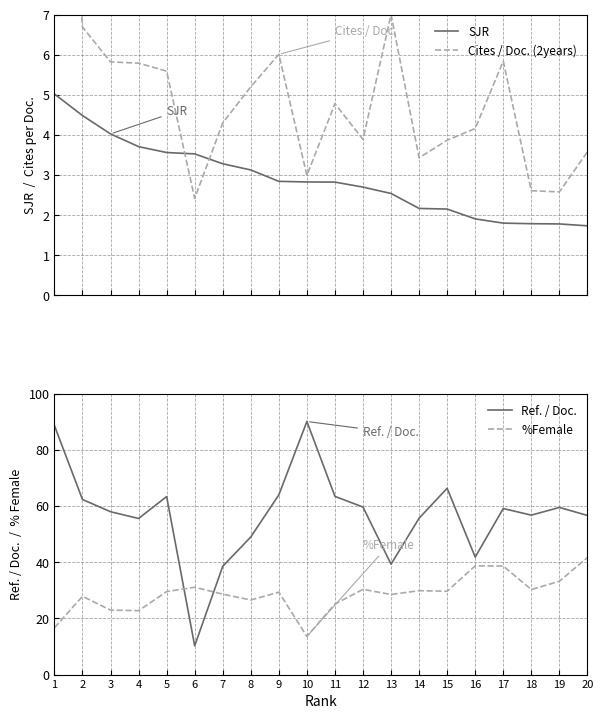

Does the chart display data point markers on the line(s)?

No